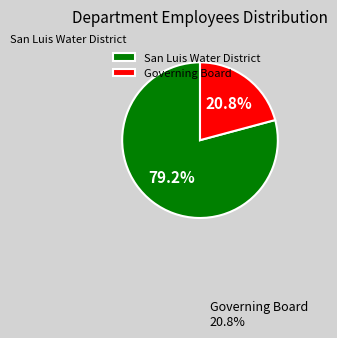

What percentage is the Governing Board slice, to the nearest percent?

21%